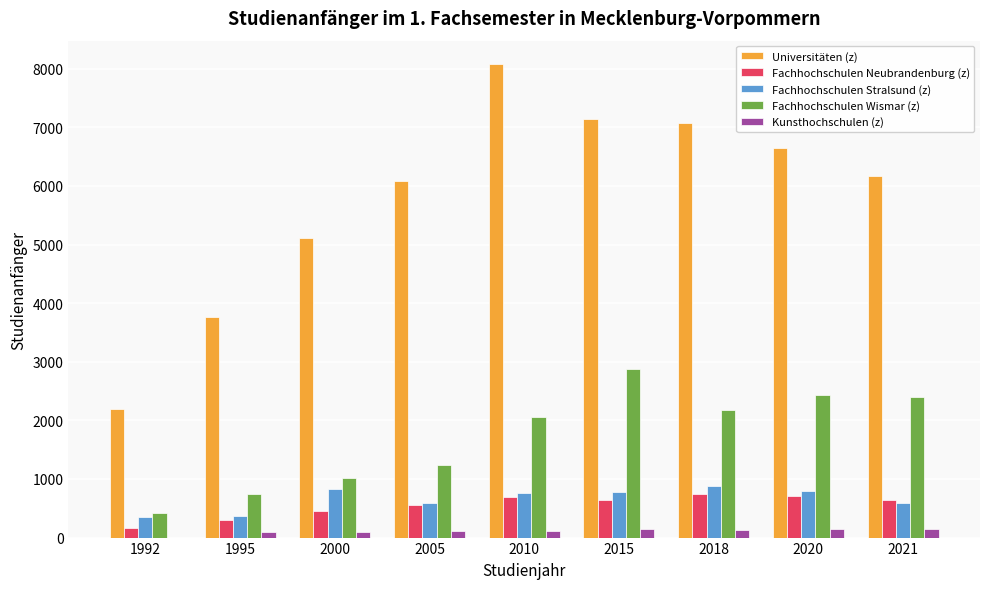

Count the number of data series in this chart.

5